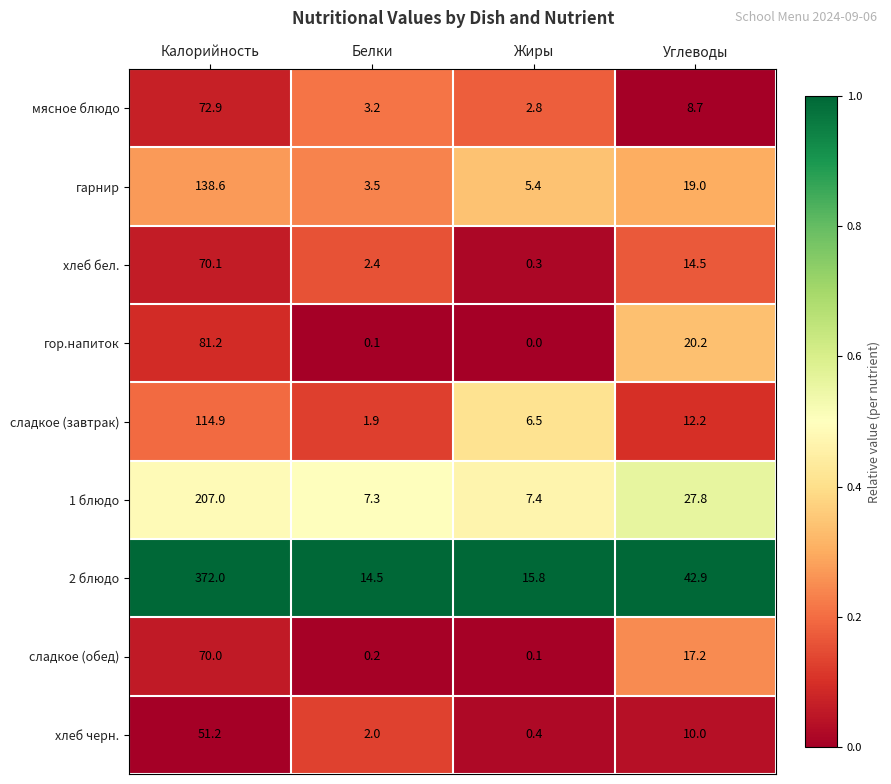

At Белки, list the series in order from largest to smallest.

2 блюдо, 1 блюдо, гарнир, мясное блюдо, хлеб бел., хлеб черн., сладкое (завтрак), сладкое (обед), гор.напиток